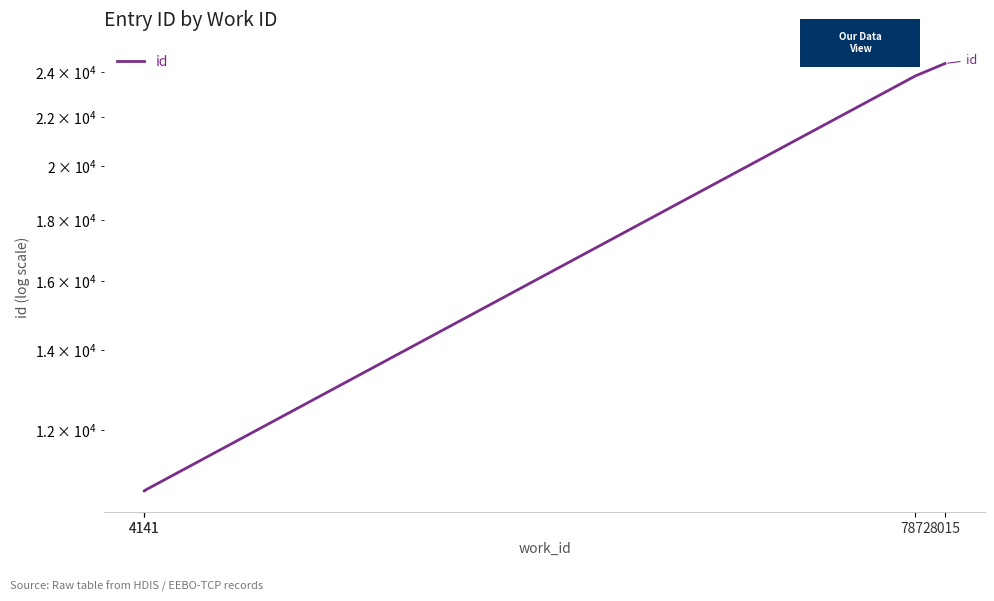

Between 8015 and 4141, which is larger?

8015